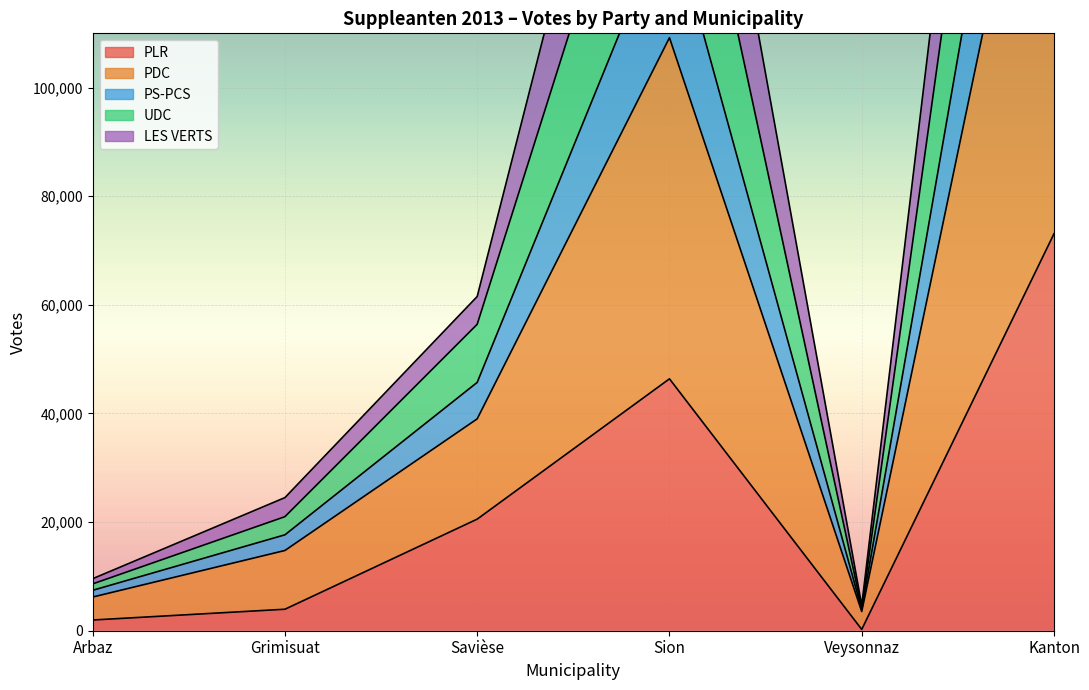

What is the label of the 3rd point from the left?

Savièse